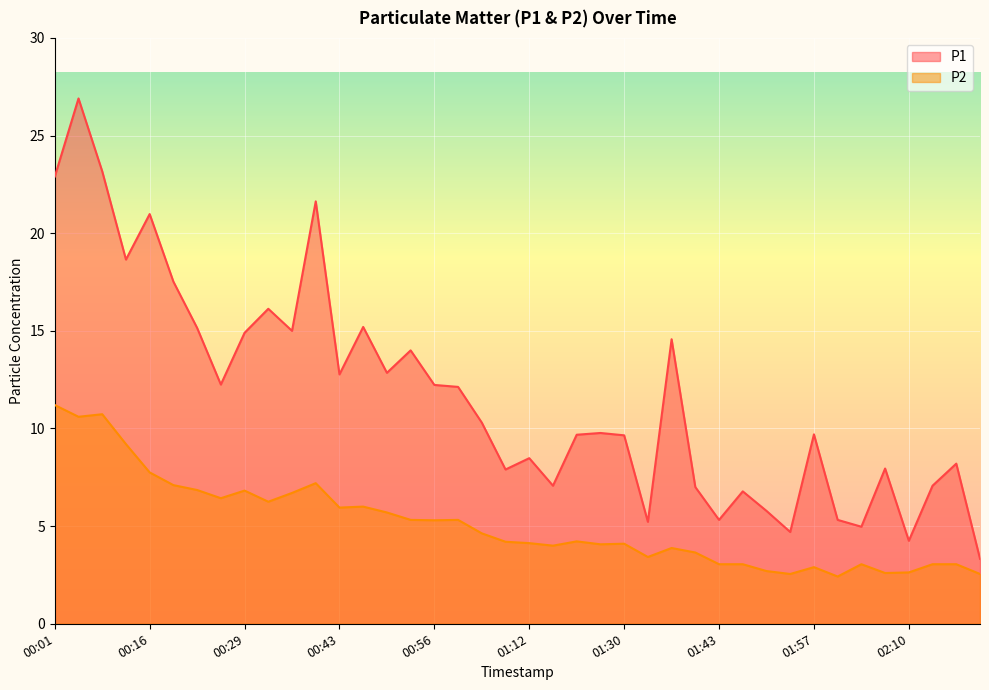

What is the smallest value displayed?

2.4